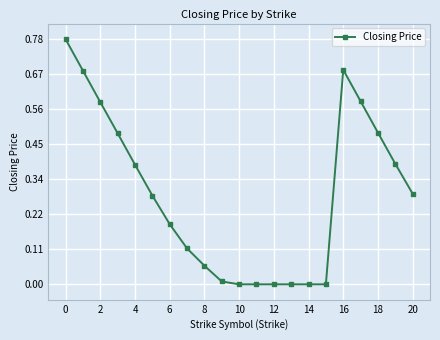

What is the sum of all values?

6.0